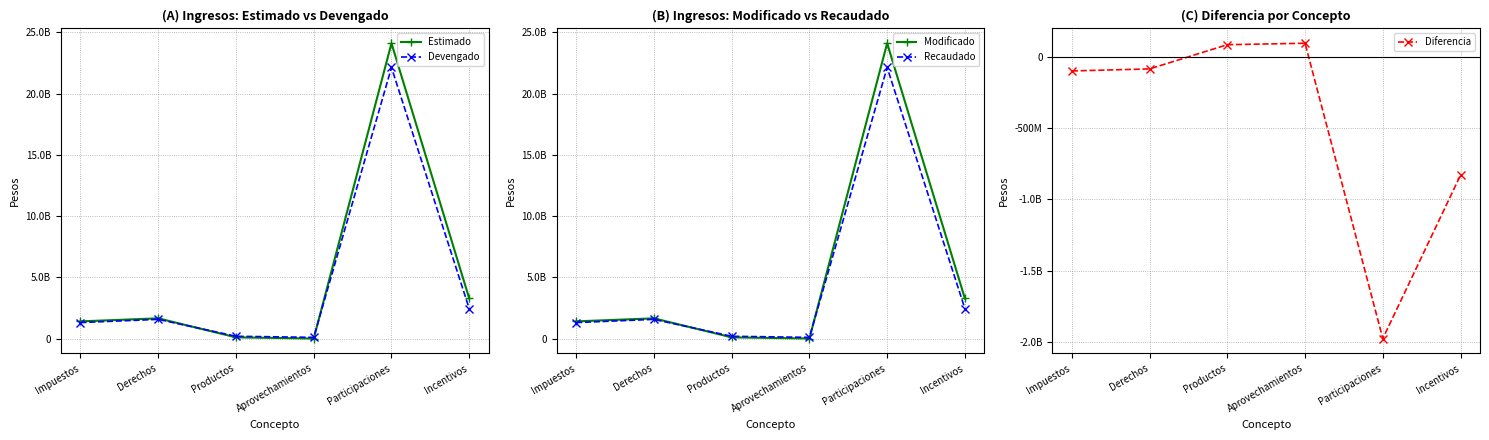

Is the value of Estimado at Derechos greater than the value of Modificado at Participaciones?

No